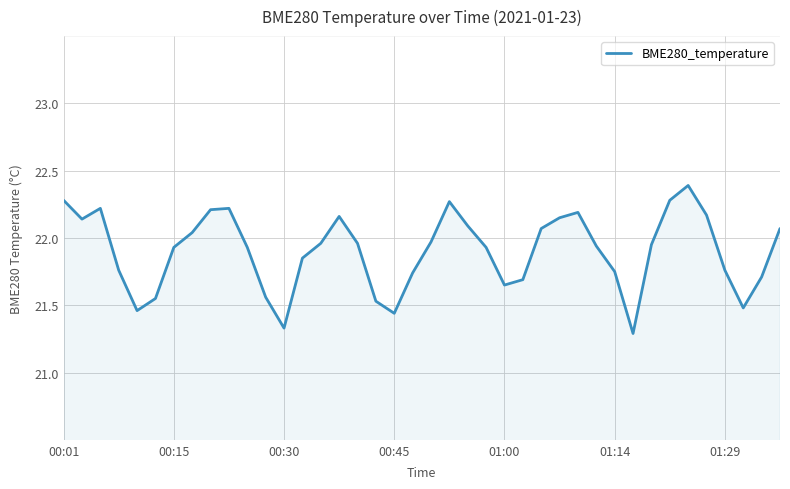

What is the difference between the maximum and second lowest values?

1.1